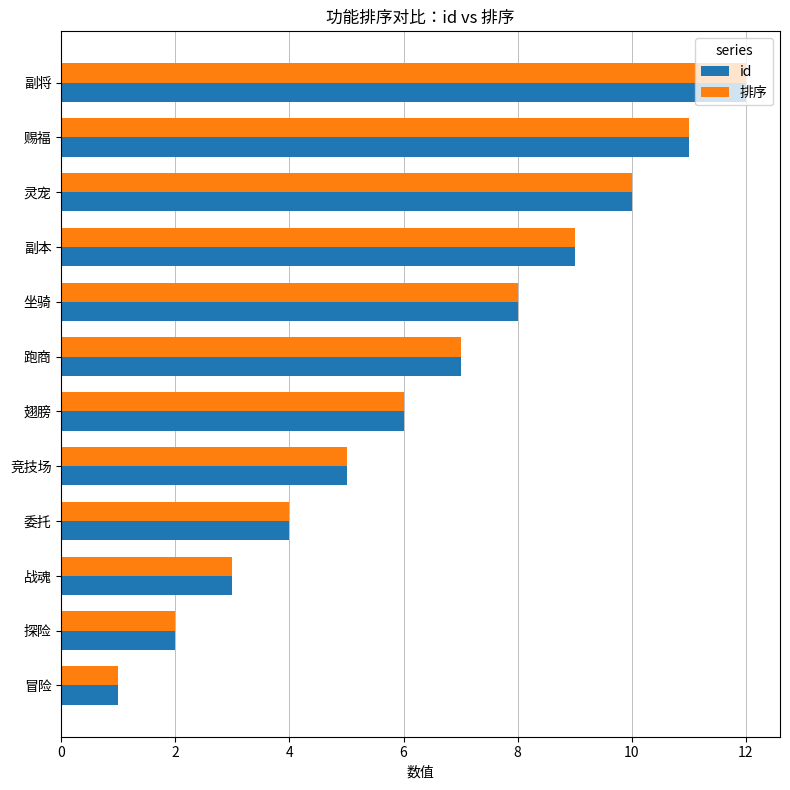

Is it true that id equals 16 at 副本?

False